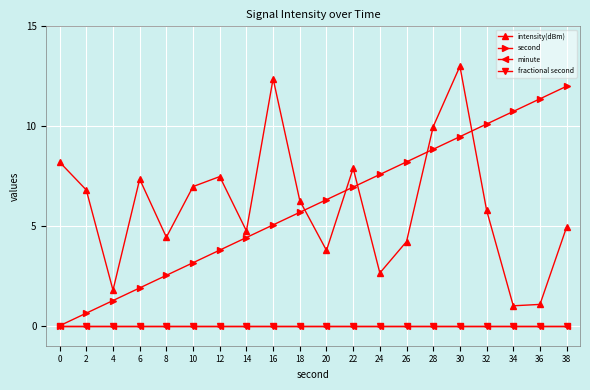

True or false: fractional second has more than 1 points higher than both neighbors.

False